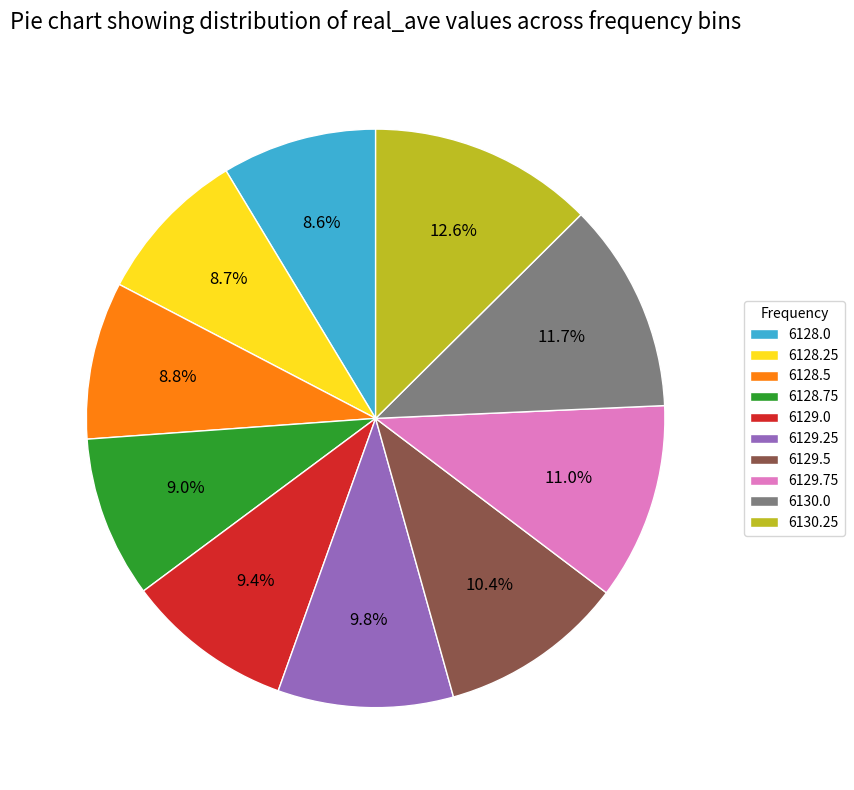

How many slices are in this pie chart?

10